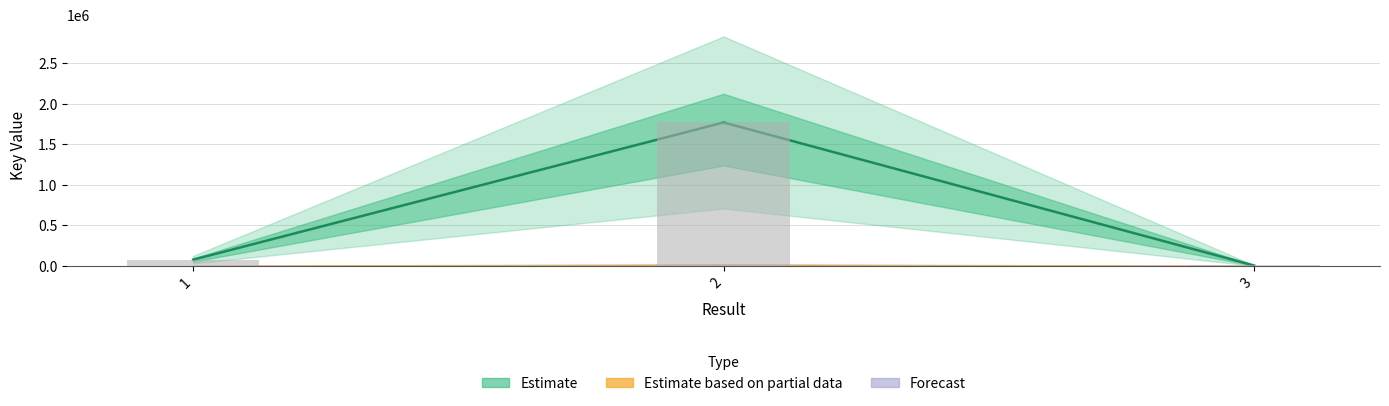

The chart shows a value of 5022 at 3. True or false?

True